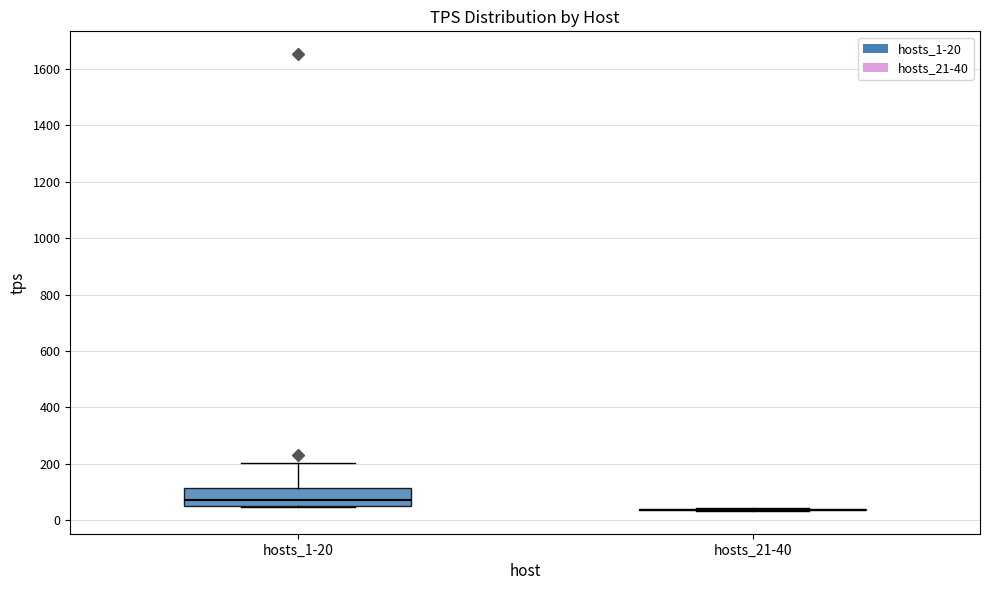

Reading left to right, read every box against the y-axis: the position of its median line, the range the box covers, and the ends of its whiskers. The values are not printed on the chart, so give them approximately, as read against the axis.

hosts_1-20: median 80, box 60 to 120, whiskers 40 to 200
hosts_21-40: box collapsed to a line at 40, whiskers 40 to 40